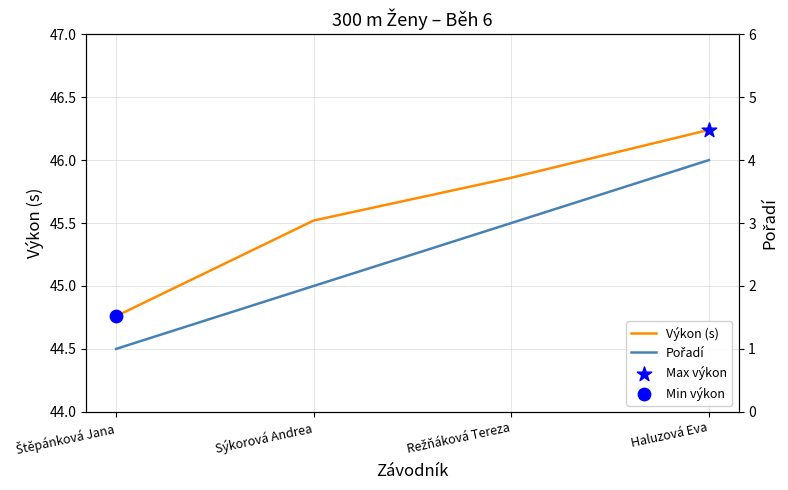

What is the total value across all series at Režňáková Tereza?

48.9